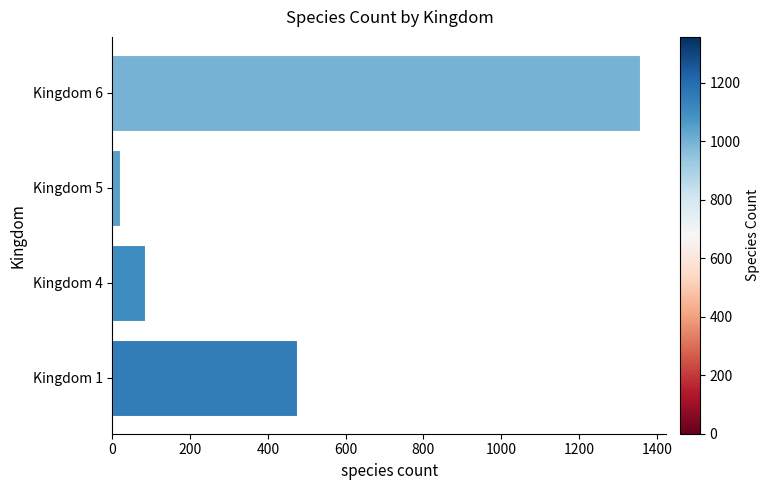

Reading bottom to top, transcribe all the data shown in this chart.

Kingdom 1=476	Kingdom 4=83	Kingdom 5=21	Kingdom 6=1357